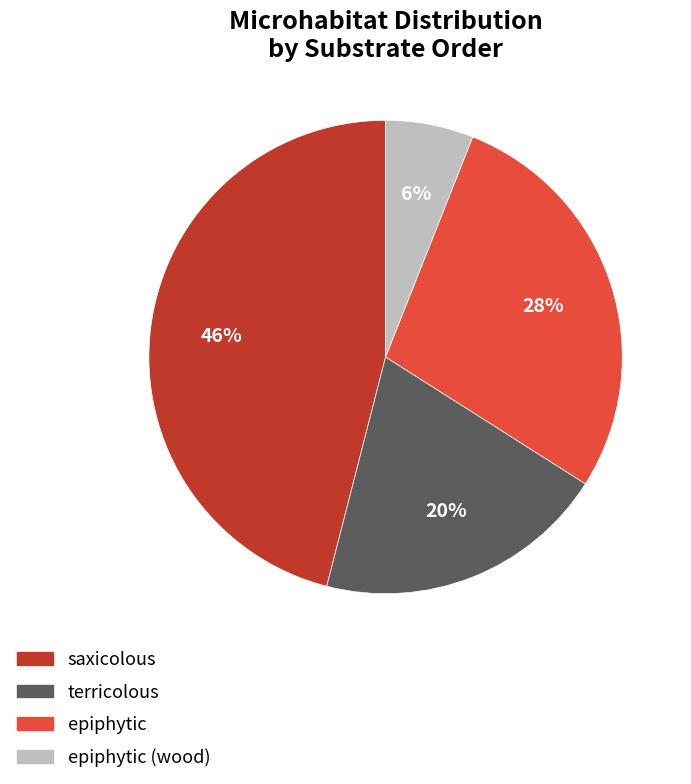

Is there any slice that represents more than half of the pie?

No